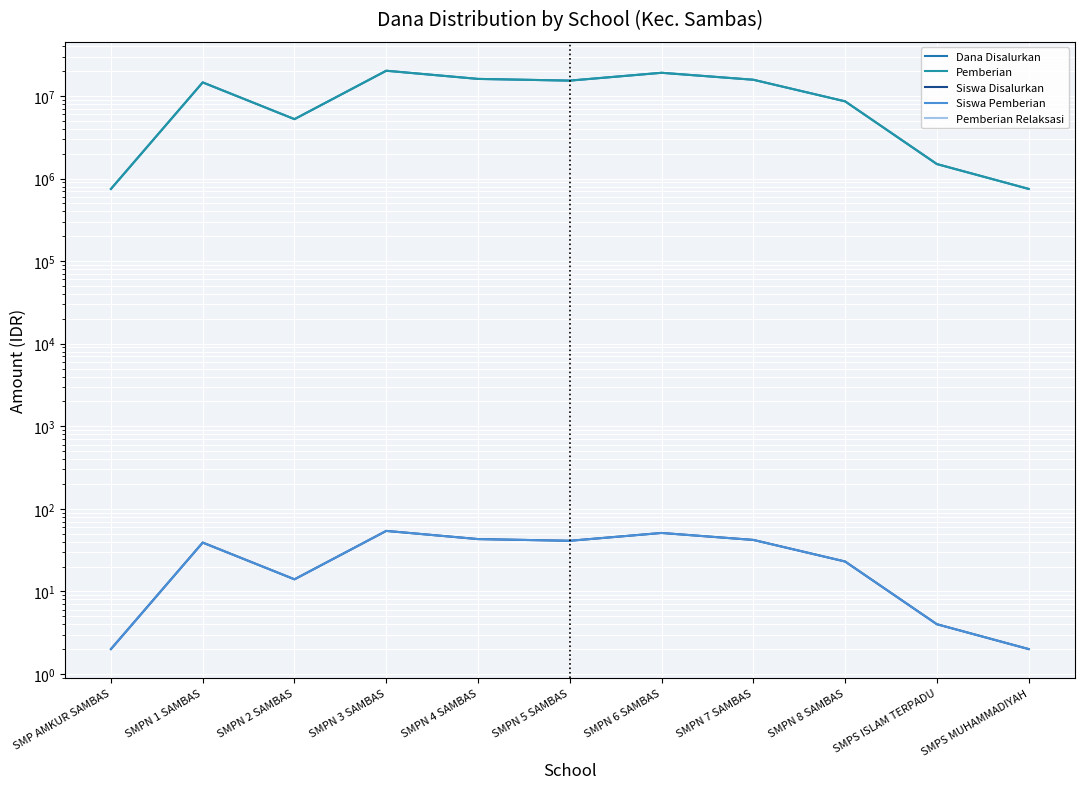

How many lines are shown in the chart?

5